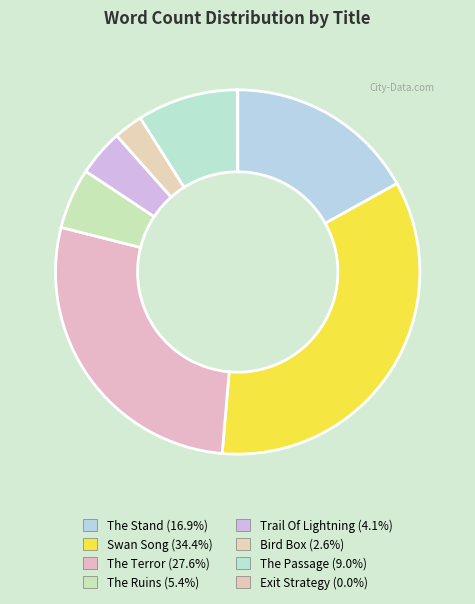

True or false: The Terror accounts for 18% of the total.

False